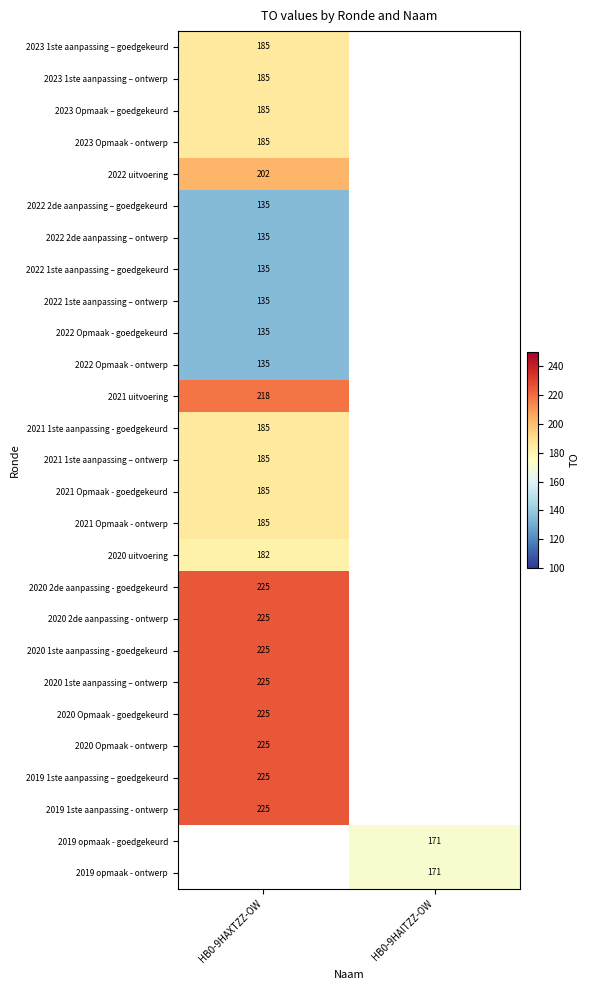

Which category has the lowest value across all series?

HB0-9HAXTZZ-OW